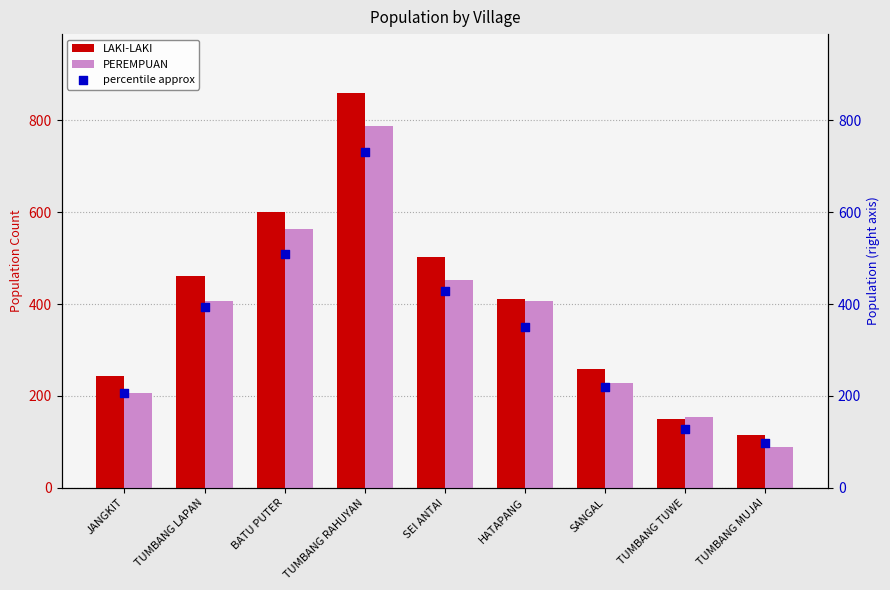

At how many categories does at least one series exceed 572?

2